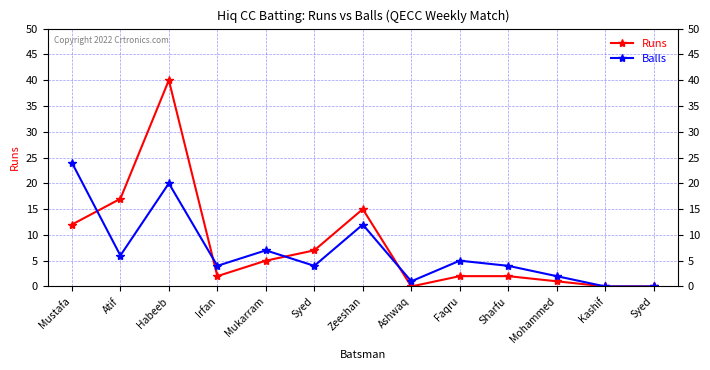

Rank the series by their average value, from lowest to highest.

Balls, Runs